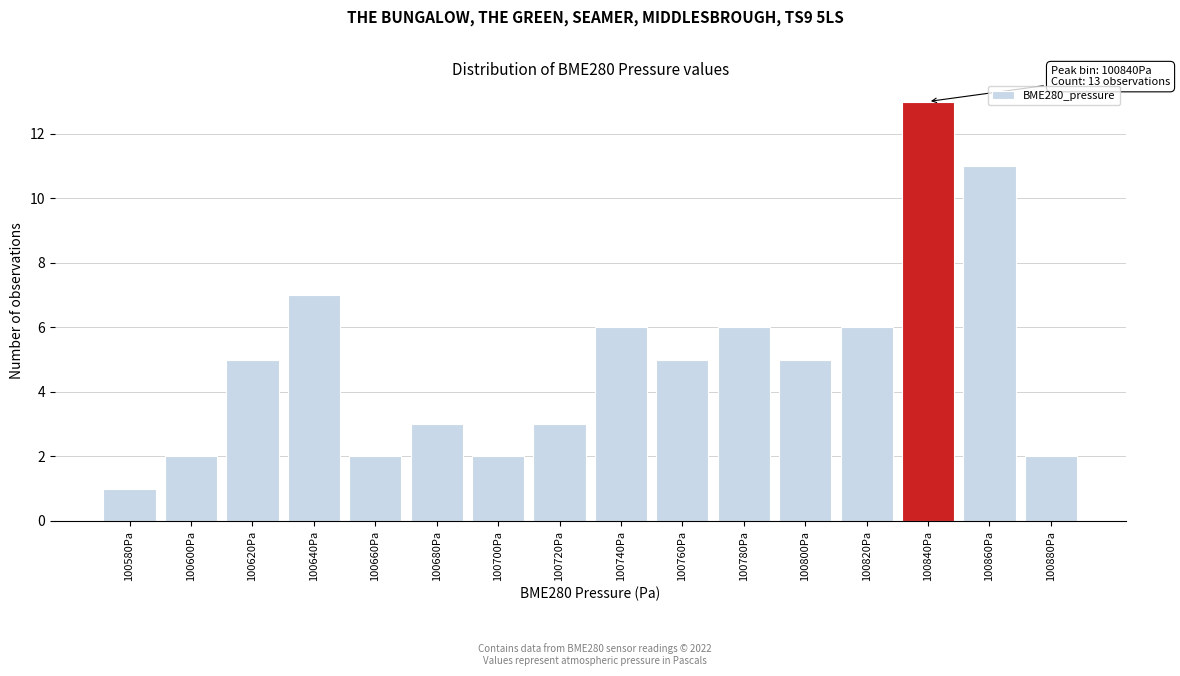

Reading left to right, what are all the values shown in this chart?

1	2	5	7	2	3	2	3	6	5	6	5	6	13	11	2